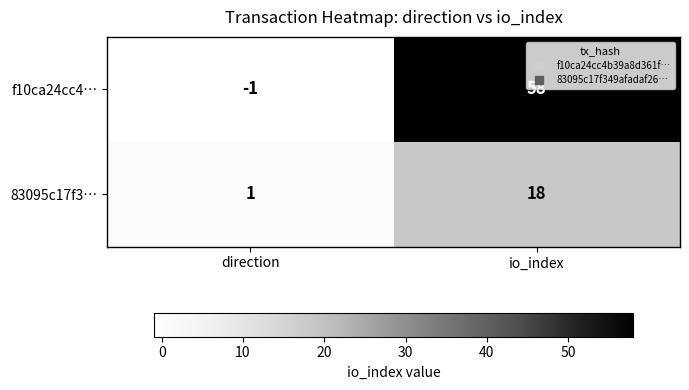

At direction, list the series in order from largest to smallest.

83095c17f3…, f10ca24cc4…